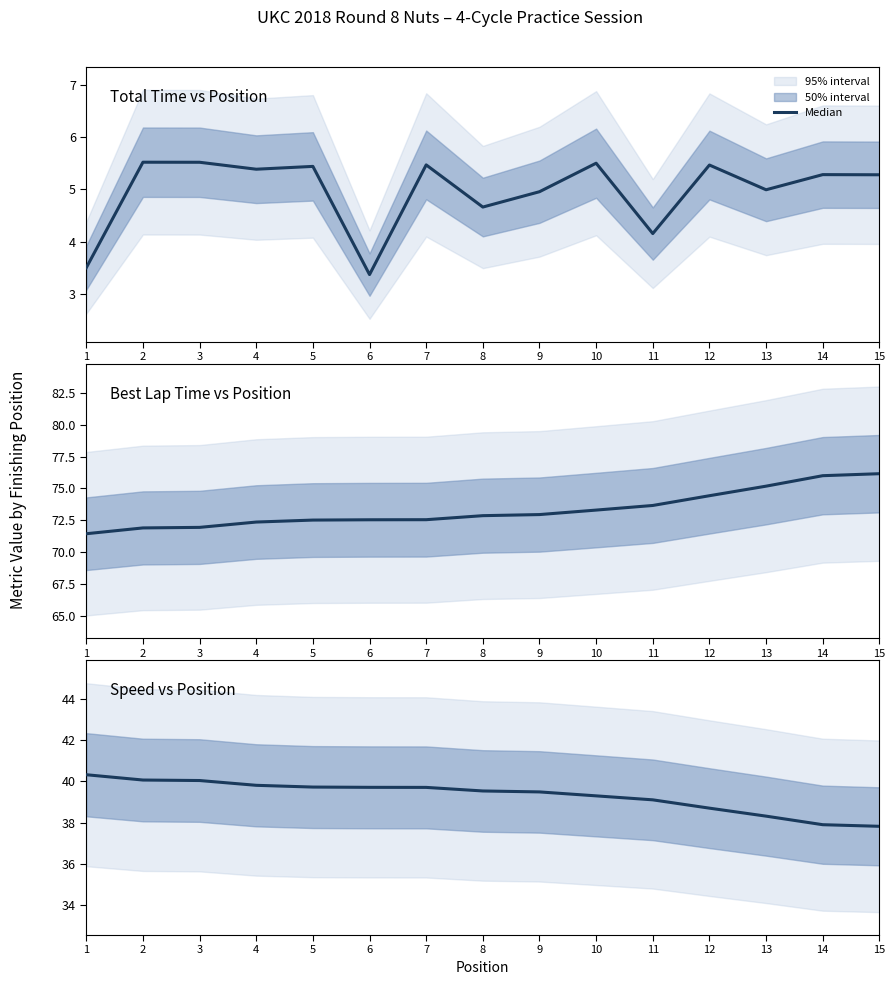

How many data points does each series have?

15